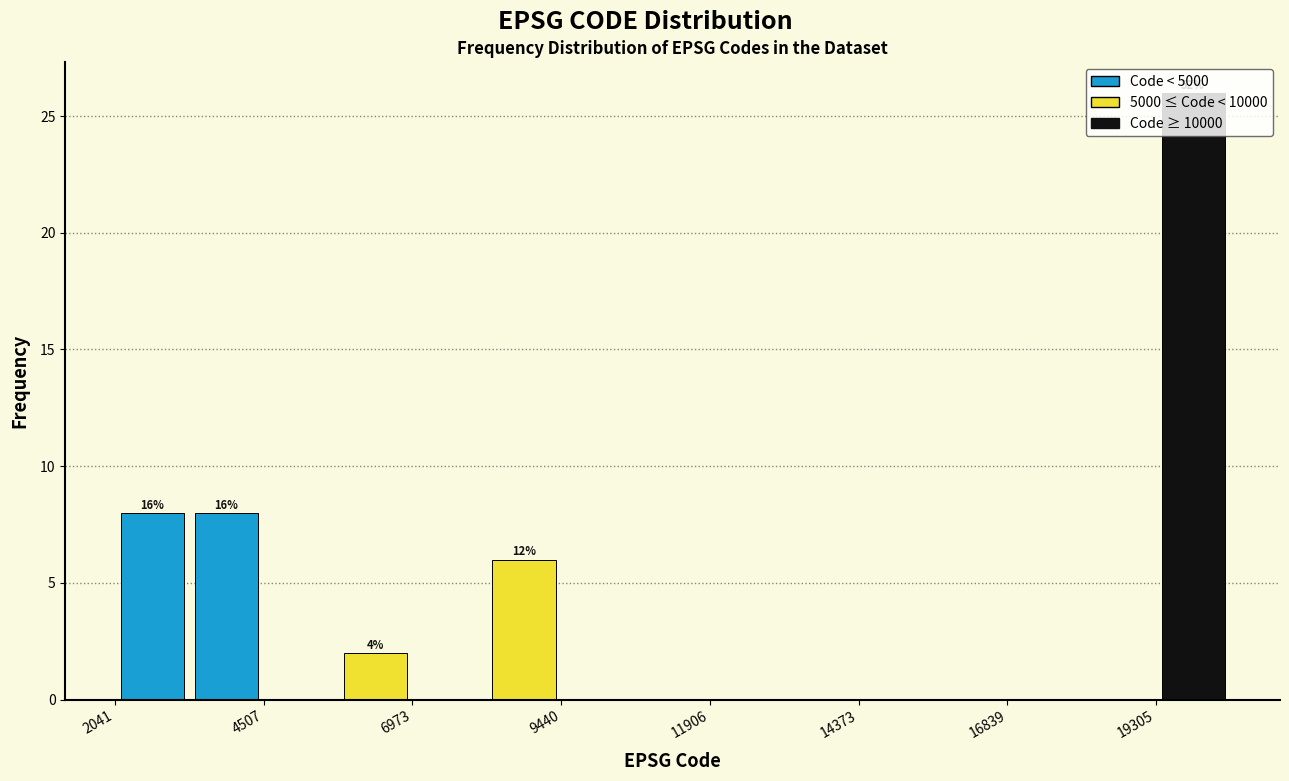

Around what value on the x-axis is the tallest bar? Give the approximate position of its centre, as read against the axis.

20000